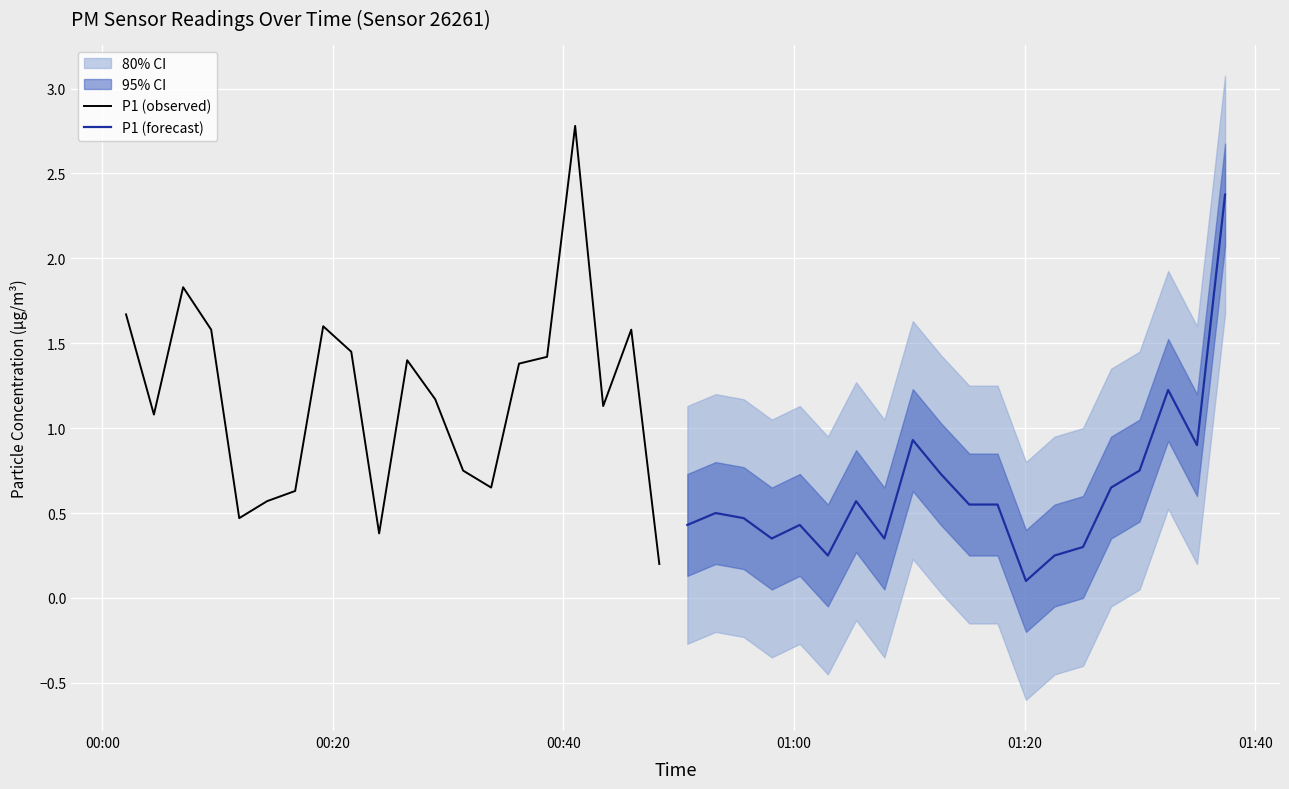

What is the highest value of the P1 (observed) series?

2.8